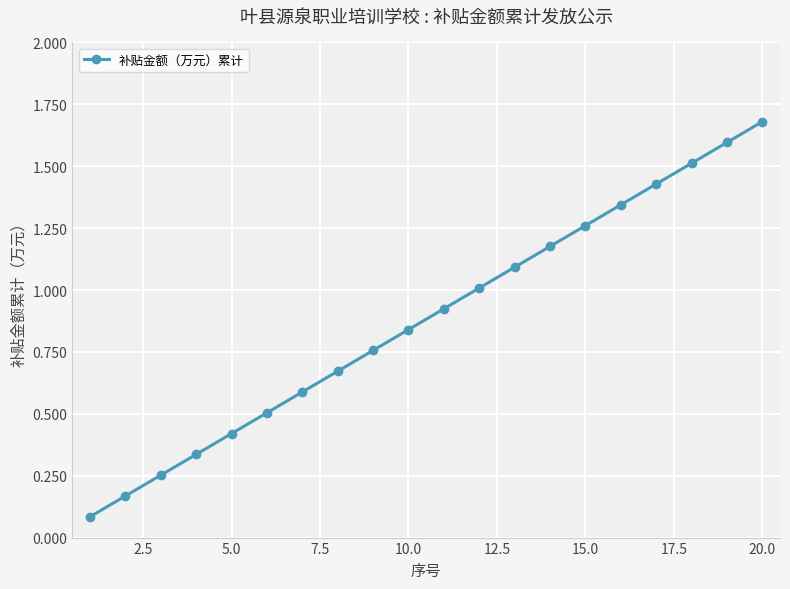

What is the difference between the maximum and second lowest values?

1.5